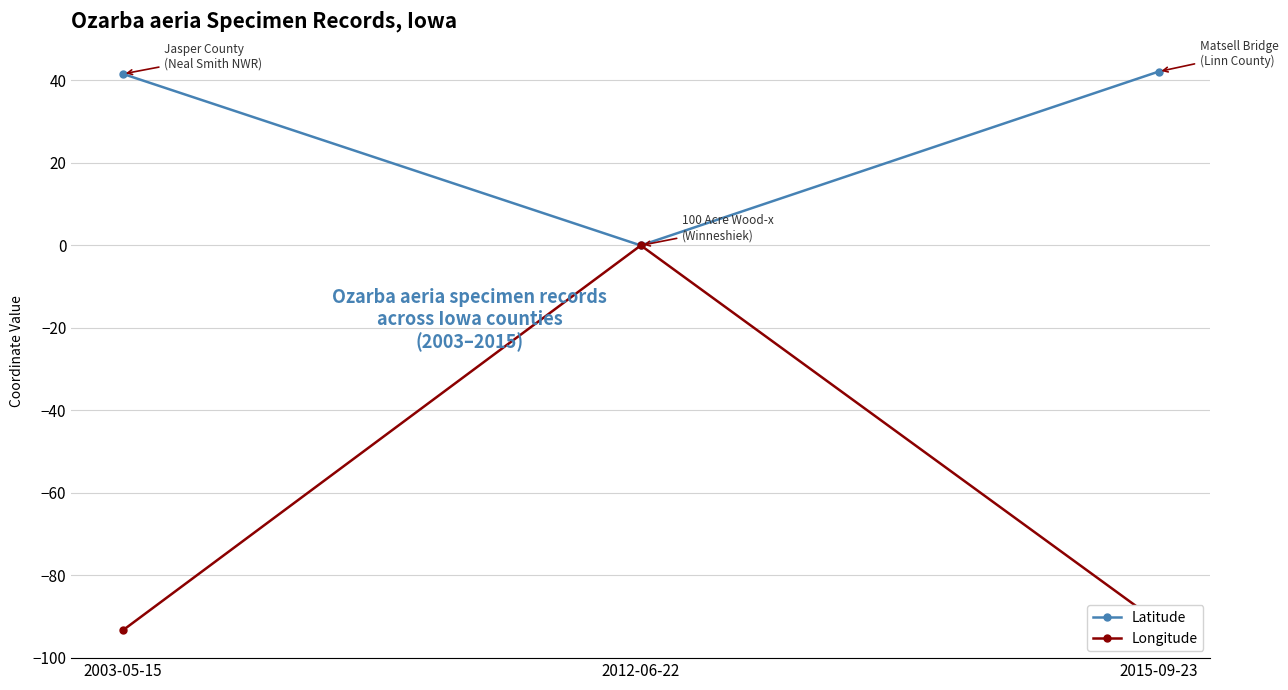

How many data points in Latitude are above 41?

2